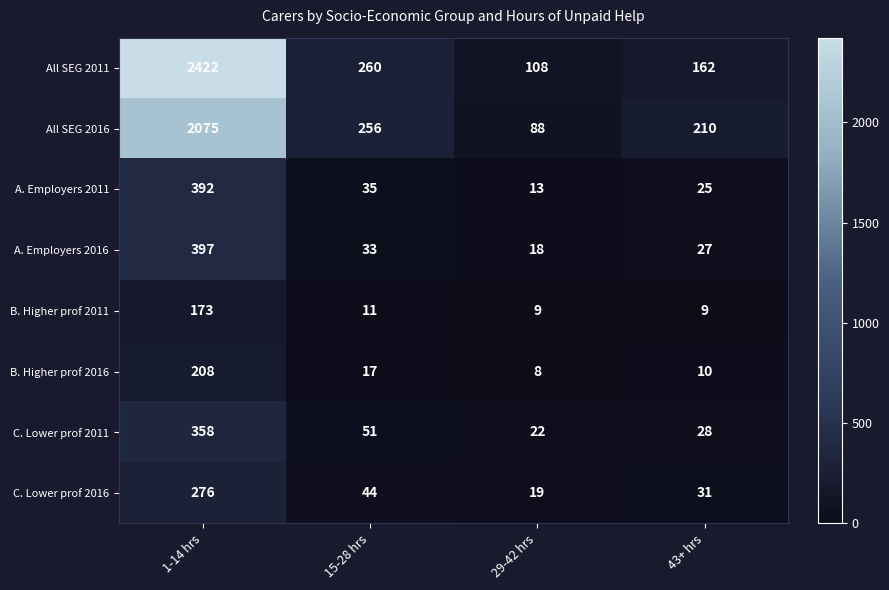

List the series in order of their peak value, lowest first.

B. Higher prof 2011, B. Higher prof 2016, C. Lower prof 2016, C. Lower prof 2011, A. Employers 2011, A. Employers 2016, All SEG 2016, All SEG 2011